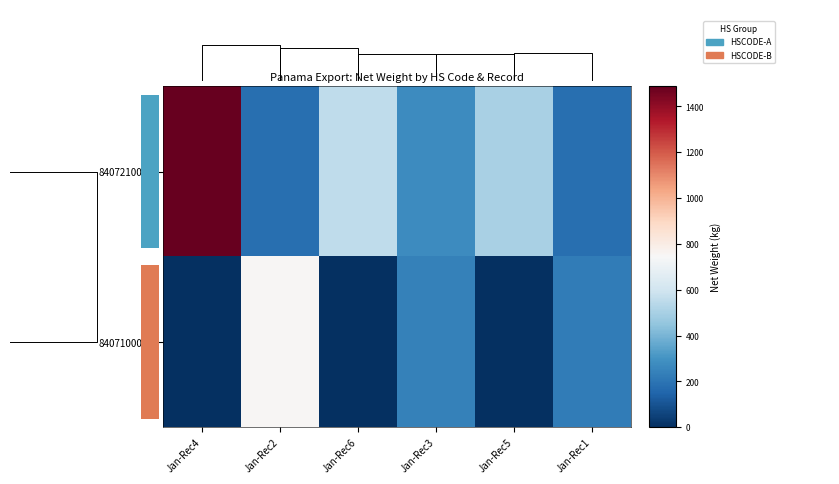

Between Jan-Rec4 and Jan-Rec2, which series saw the biggest shift?

8407210000